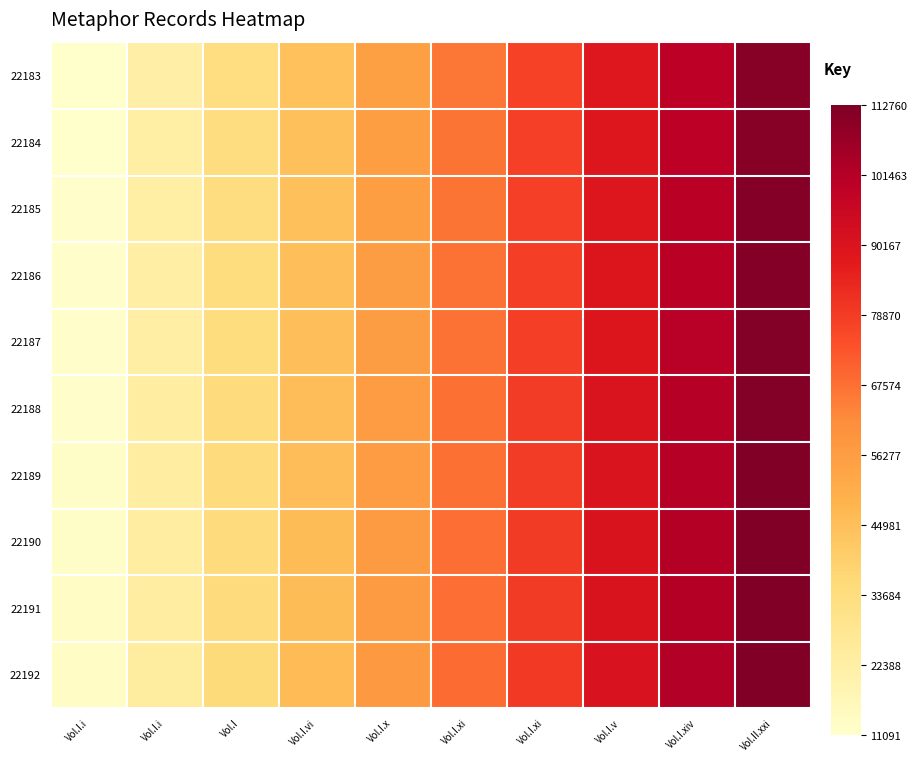

Reading right to left, extract all data points from this chart.

22183: Vol.II.xxi=110915.0	Vol.I.xiv=99823.5	Vol.I.v=88732.0	Vol.I.xi=77640.5	Vol.I.xi=66549.0	Vol.I.x=55457.5	Vol.I.vi=44366.0	Vol.I=33274.5	Vol.I.i=22183.0	Vol.I.i=11091.5
22184: Vol.II.xxi=111120.0	Vol.I.xiv=100028.0	Vol.I.v=88936.0	Vol.I.xi=77844.0	Vol.I.xi=66752.0	Vol.I.x=55660.0	Vol.I.vi=44568.0	Vol.I=33476.0	Vol.I.i=22384.0	Vol.I.i=11292.0
22185: Vol.II.xxi=111325.0	Vol.I.xiv=100232.5	Vol.I.v=89140.0	Vol.I.xi=78047.5	Vol.I.xi=66955.0	Vol.I.x=55862.5	Vol.I.vi=44770.0	Vol.I=33677.5	Vol.I.i=22585.0	Vol.I.i=11492.5
22186: Vol.II.xxi=111530.0	Vol.I.xiv=100437.0	Vol.I.v=89344.0	Vol.I.xi=78251.0	Vol.I.xi=67158.0	Vol.I.x=56065.0	Vol.I.vi=44972.0	Vol.I=33879.0	Vol.I.i=22786.0	Vol.I.i=11693.0
22187: Vol.II.xxi=111735.0	Vol.I.xiv=100641.5	Vol.I.v=89548.0	Vol.I.xi=78454.5	Vol.I.xi=67361.0	Vol.I.x=56267.5	Vol.I.vi=45174.0	Vol.I=34080.5	Vol.I.i=22987.0	Vol.I.i=11893.5
22188: Vol.II.xxi=111940.0	Vol.I.xiv=100846.0	Vol.I.v=89752.0	Vol.I.xi=78658.0	Vol.I.xi=67564.0	Vol.I.x=56470.0	Vol.I.vi=45376.0	Vol.I=34282.0	Vol.I.i=23188.0	Vol.I.i=12094.0
22189: Vol.II.xxi=112145.0	Vol.I.xiv=101050.5	Vol.I.v=89956.0	Vol.I.xi=78861.5	Vol.I.xi=67767.0	Vol.I.x=56672.5	Vol.I.vi=45578.0	Vol.I=34483.5	Vol.I.i=23389.0	Vol.I.i=12294.5
22190: Vol.II.xxi=112350.0	Vol.I.xiv=101255.0	Vol.I.v=90160.0	Vol.I.xi=79065.0	Vol.I.xi=67970.0	Vol.I.x=56875.0	Vol.I.vi=45780.0	Vol.I=34685.0	Vol.I.i=23590.0	Vol.I.i=12495.0
22191: Vol.II.xxi=112555.0	Vol.I.xiv=101459.5	Vol.I.v=90364.0	Vol.I.xi=79268.5	Vol.I.xi=68173.0	Vol.I.x=57077.5	Vol.I.vi=45982.0	Vol.I=34886.5	Vol.I.i=23791.0	Vol.I.i=12695.5
22192: Vol.II.xxi=112760.0	Vol.I.xiv=101664.0	Vol.I.v=90568.0	Vol.I.xi=79472.0	Vol.I.xi=68376.0	Vol.I.x=57280.0	Vol.I.vi=46184.0	Vol.I=35088.0	Vol.I.i=23992.0	Vol.I.i=12896.0